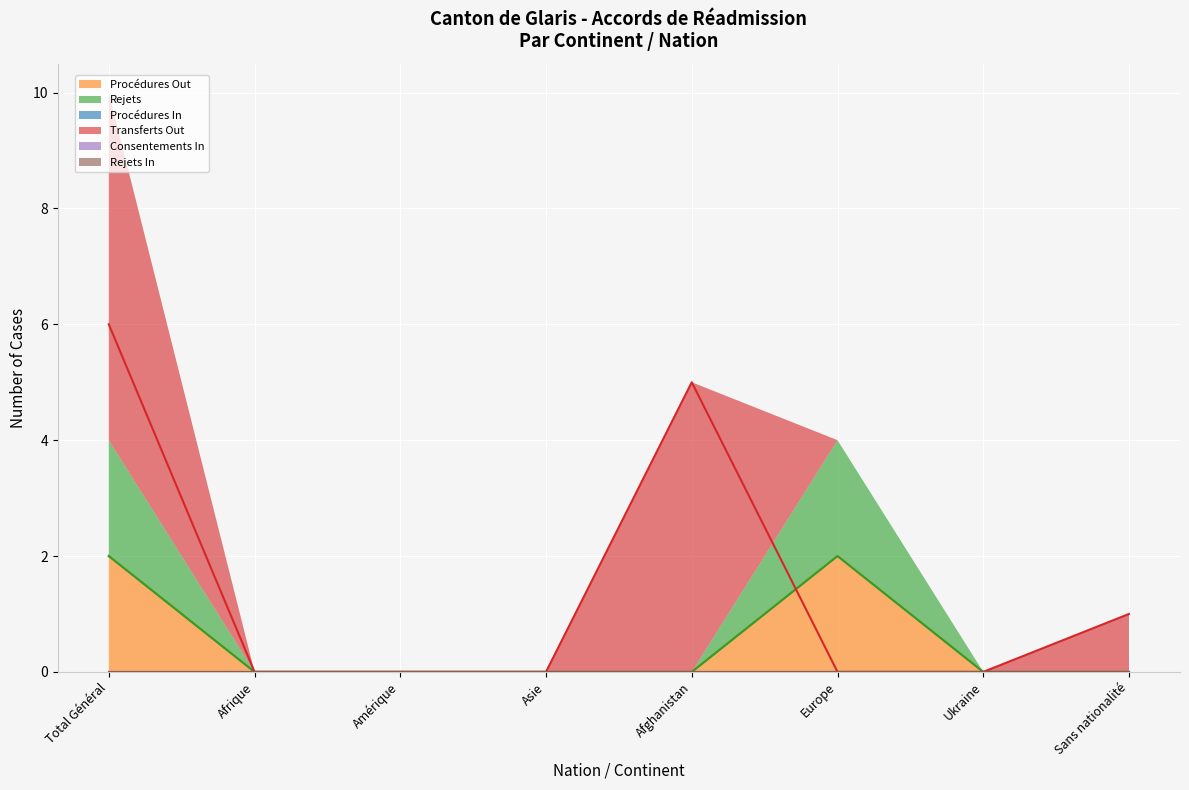

What is the maximum value for Rejets?

2